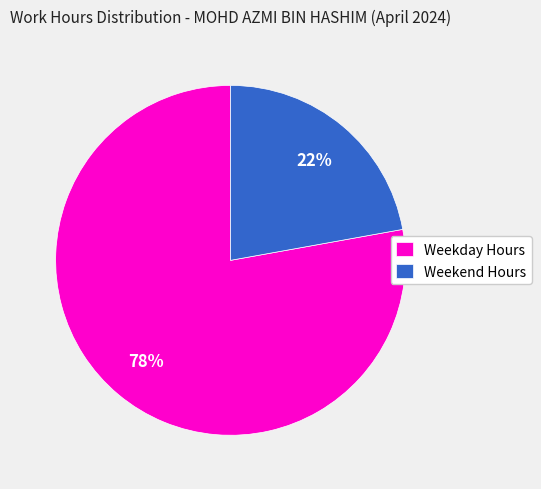

How many slices are in this pie chart?

2